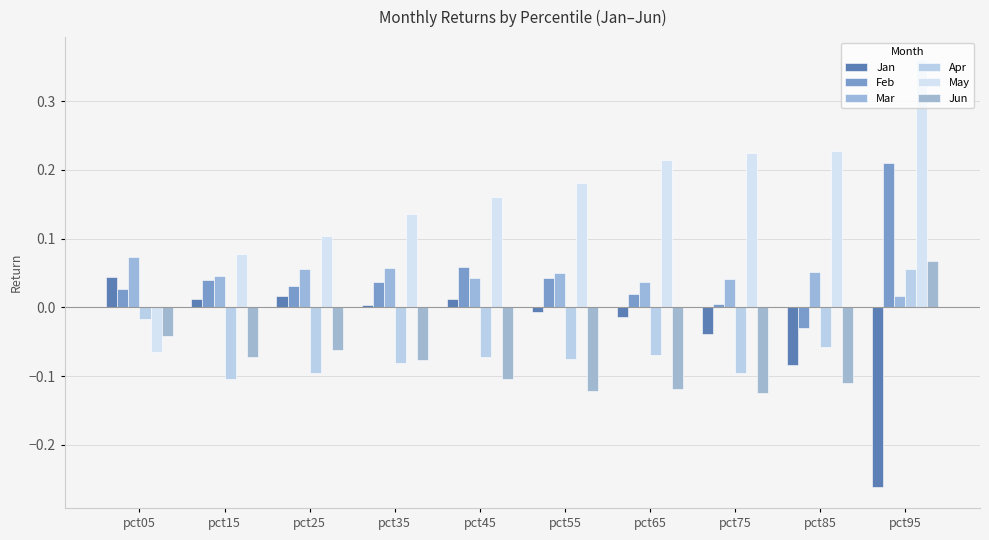

Reading left to right, extract all data points from this chart.

Jan: pct05=0.0	pct15=0.0	pct25=0.0	pct35=0.0	pct45=0.0	pct55=-0.0	pct65=-0.0	pct75=-0.0	pct85=-0.1	pct95=-0.3
Feb: pct05=0.0	pct15=0.0	pct25=0.0	pct35=0.0	pct45=0.1	pct55=0.0	pct65=0.0	pct75=0.0	pct85=-0.0	pct95=0.2
Mar: pct05=0.1	pct15=0.0	pct25=0.1	pct35=0.1	pct45=0.0	pct55=0.0	pct65=0.0	pct75=0.0	pct85=0.1	pct95=0.0
Apr: pct05=-0.0	pct15=-0.1	pct25=-0.1	pct35=-0.1	pct45=-0.1	pct55=-0.1	pct65=-0.1	pct75=-0.1	pct85=-0.1	pct95=0.1
May: pct05=-0.1	pct15=0.1	pct25=0.1	pct35=0.1	pct45=0.2	pct55=0.2	pct65=0.2	pct75=0.2	pct85=0.2	pct95=0.4
Jun: pct05=-0.0	pct15=-0.1	pct25=-0.1	pct35=-0.1	pct45=-0.1	pct55=-0.1	pct65=-0.1	pct75=-0.1	pct85=-0.1	pct95=0.1